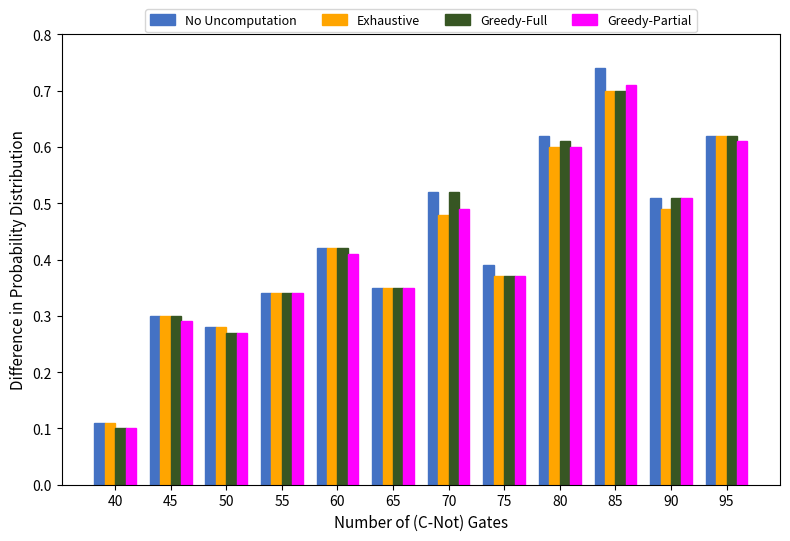

Which category has the highest value in the No Uncomputation series?

85